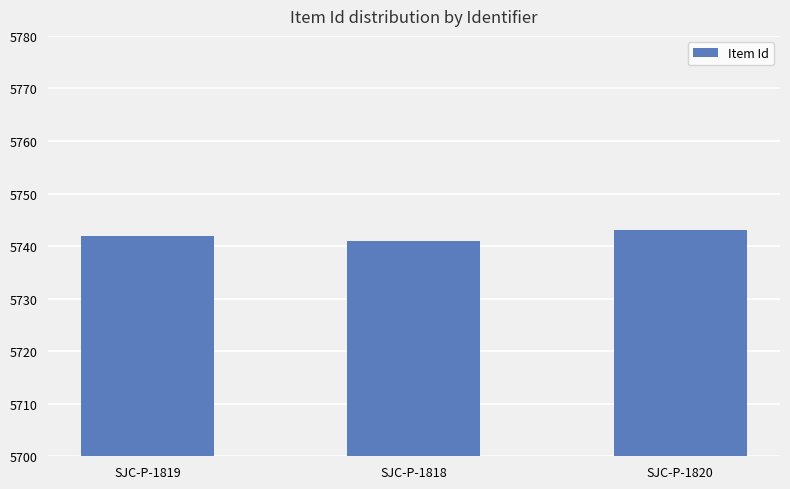

List the labels in order of value, smallest first.

SJC-P-1818, SJC-P-1819, SJC-P-1820